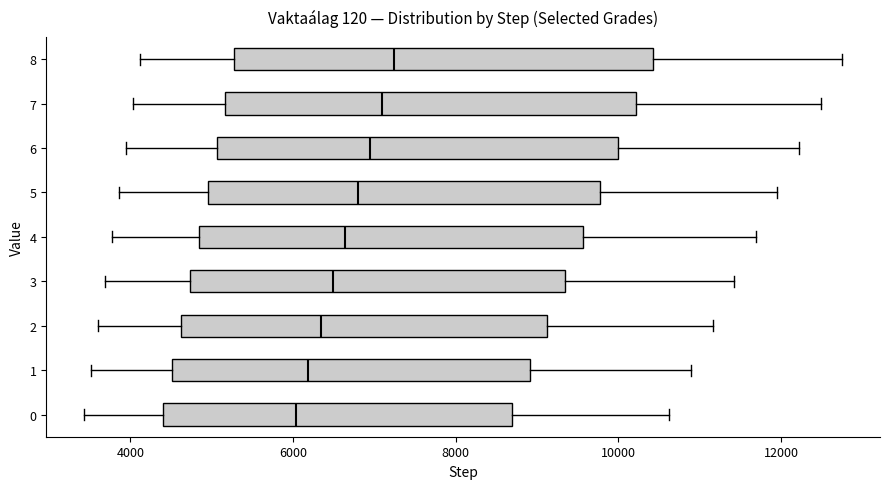

Where is the left edge of the box at y = 3 on the x-axis? The values are not printed on the chart, so give them approximately, as read against the axis.

4800